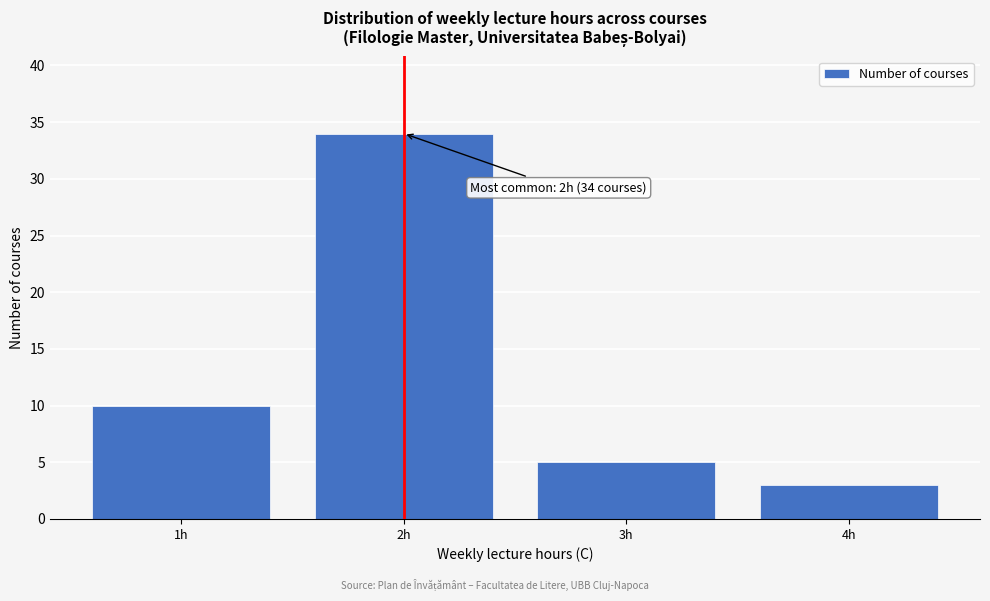

Reading left to right, transcribe all the data shown in this chart.

10	34	5	3